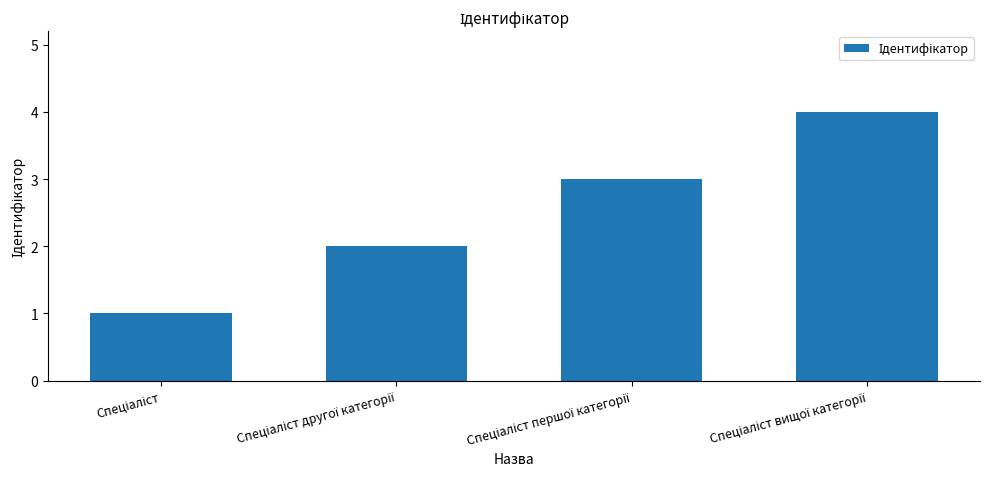

What is the difference between the maximum and minimum values?

3